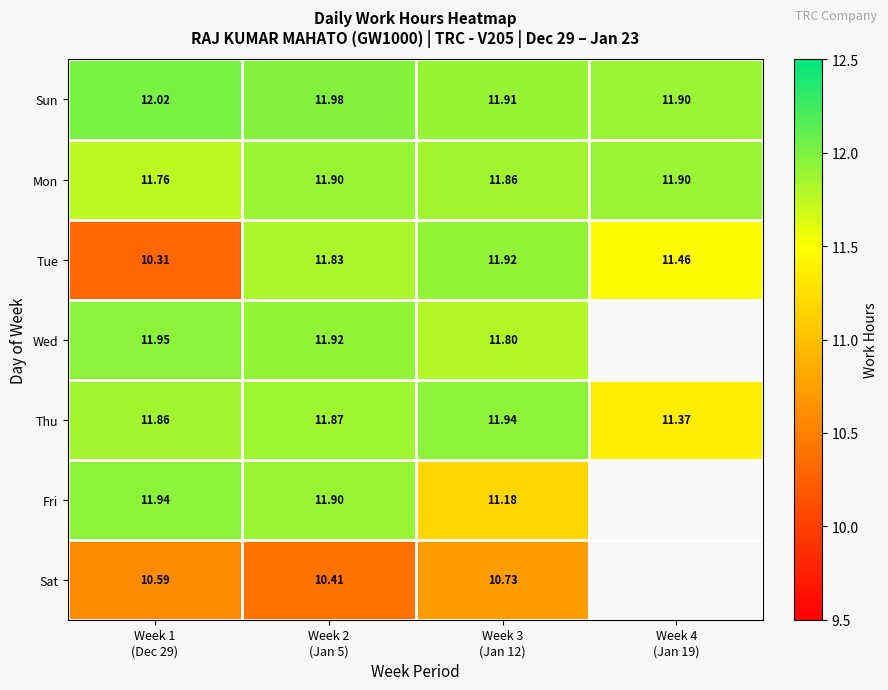

What is the difference between the highest and lowest values at Week 3
(Jan 12)?

1.2